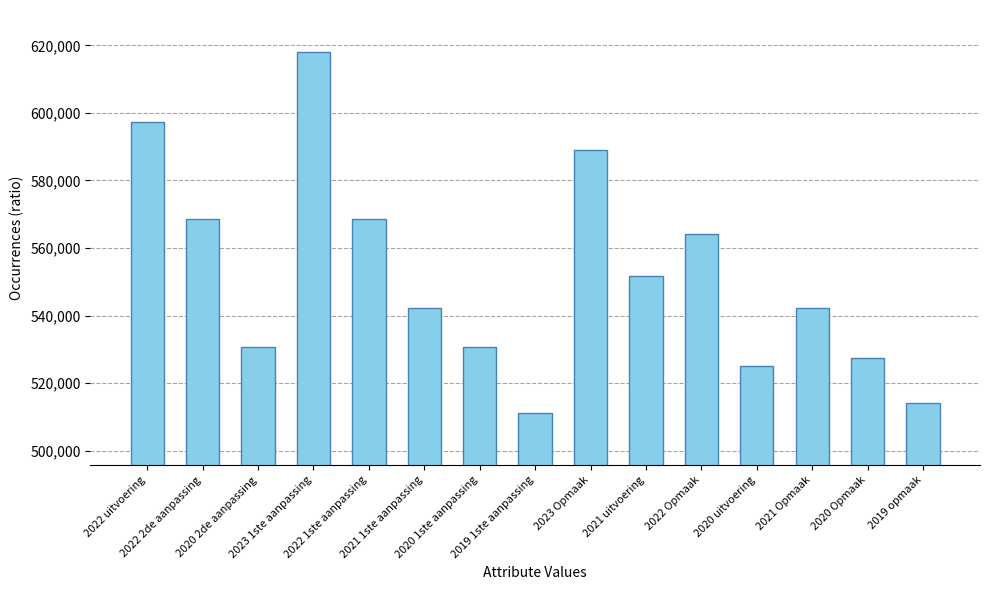

Reading right to left, what are all the values shown in this chart?

514051	527366	542262	525008	564144	551571	589028	510984	530625	542262	568740	618135	530625	568740	597330